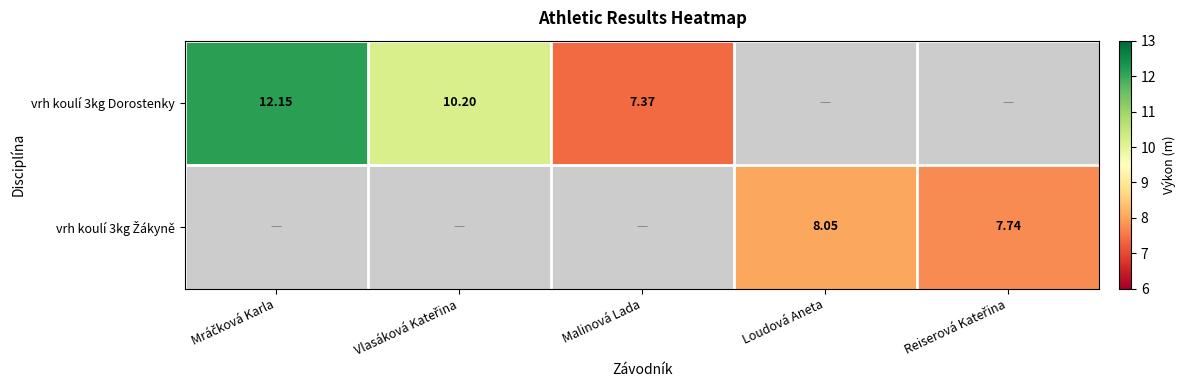

Is the value of vrh koulí 3kg Žákyně at Malinová Lada greater than the value of vrh koulí 3kg Dorostenky at Reiserová Kateřina?

No